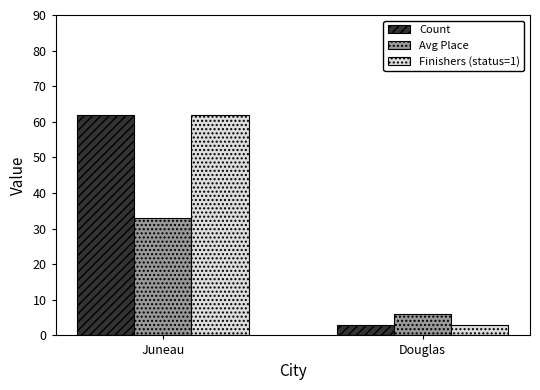

Reading left to right, extract all data points from this chart.

Count: 62	3
Avg Place: 33	6
Finishers (status=1): 62	3